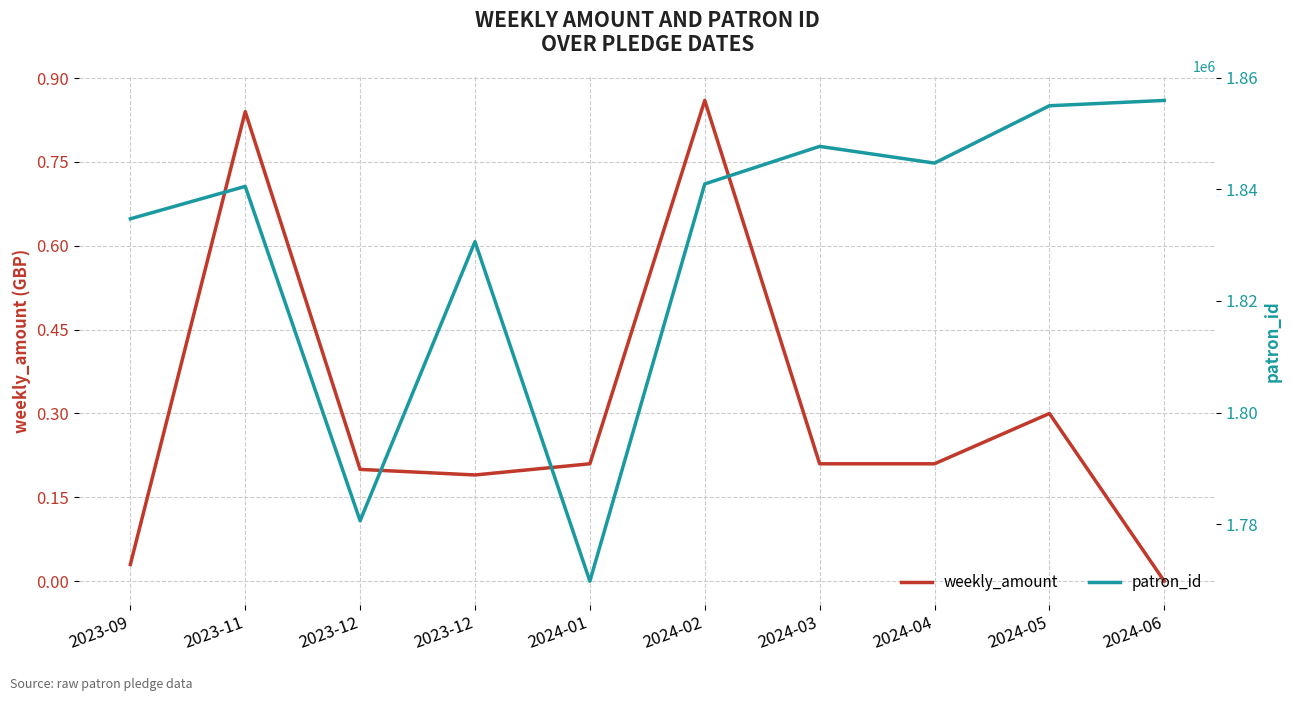

How many data points in weekly_amount are above 0?

9